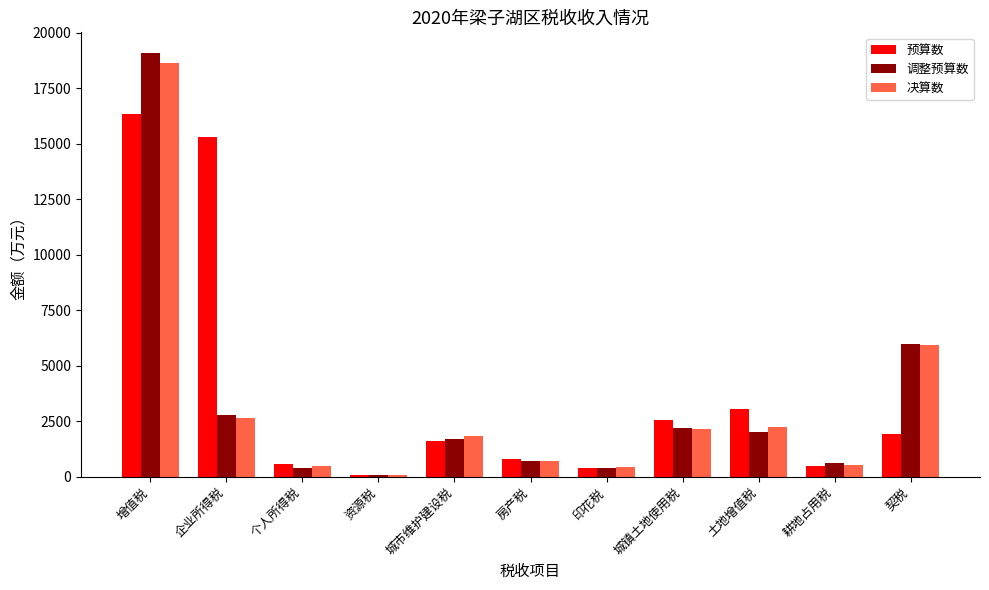

Count the number of data series in this chart.

3